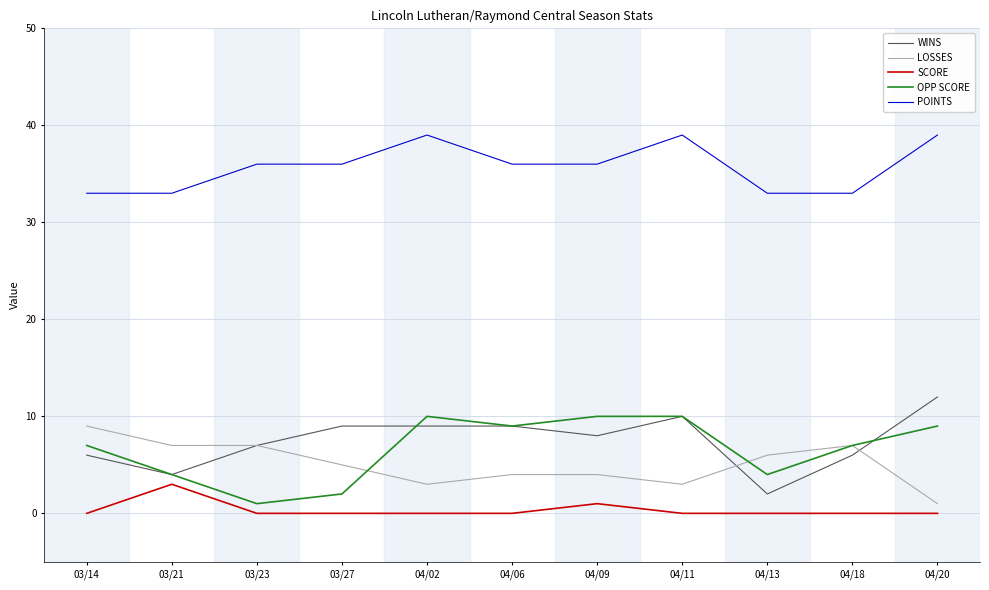

Which series has the widest spread of values?

WINS